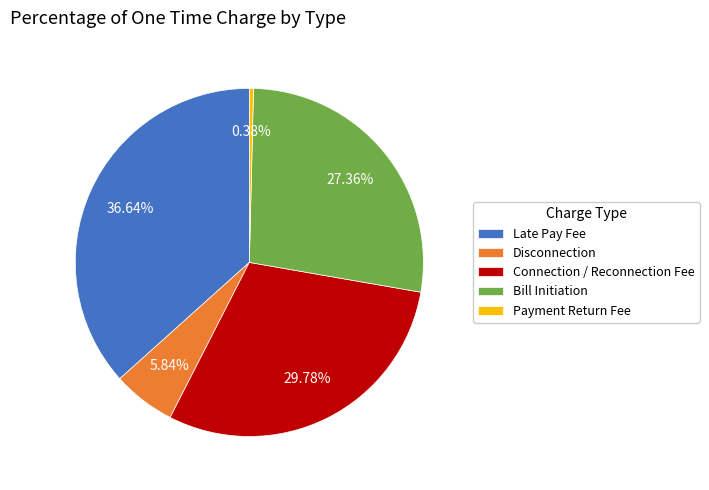

Between Bill Initiation and Disconnection, which is larger?

Bill Initiation